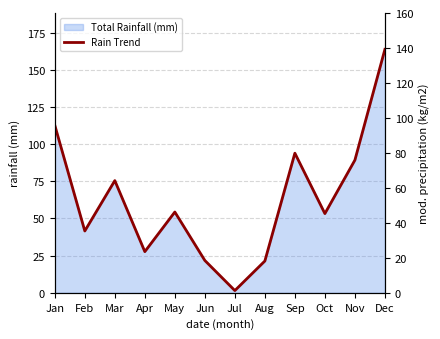

True or false: the data shows 1.5 at Jul.

True